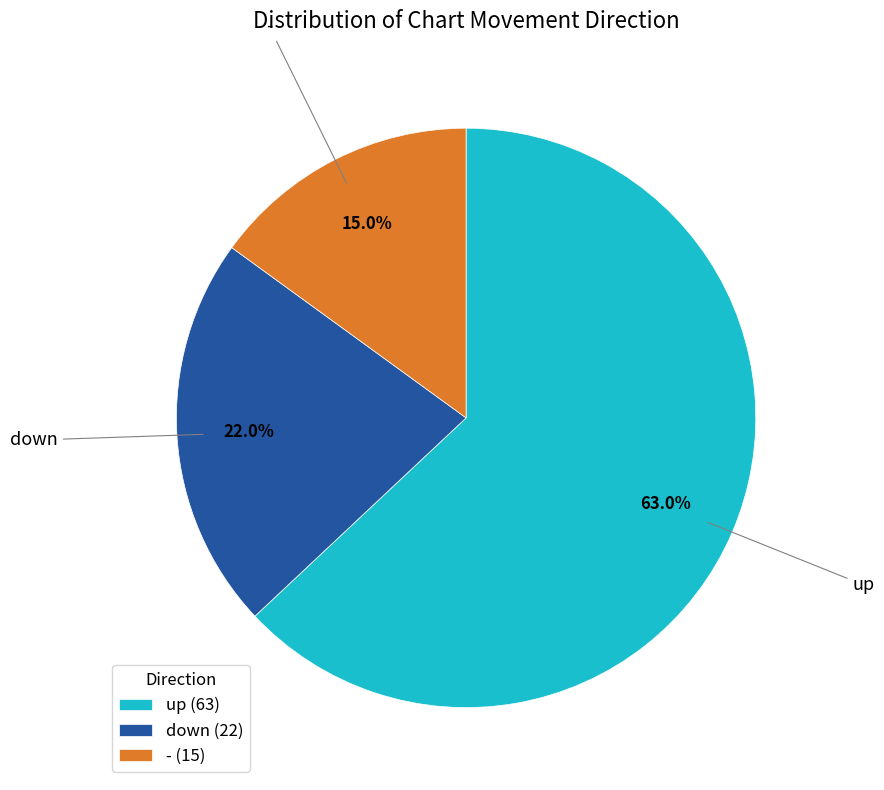

What percentage is the up slice, to the nearest percent?

63%